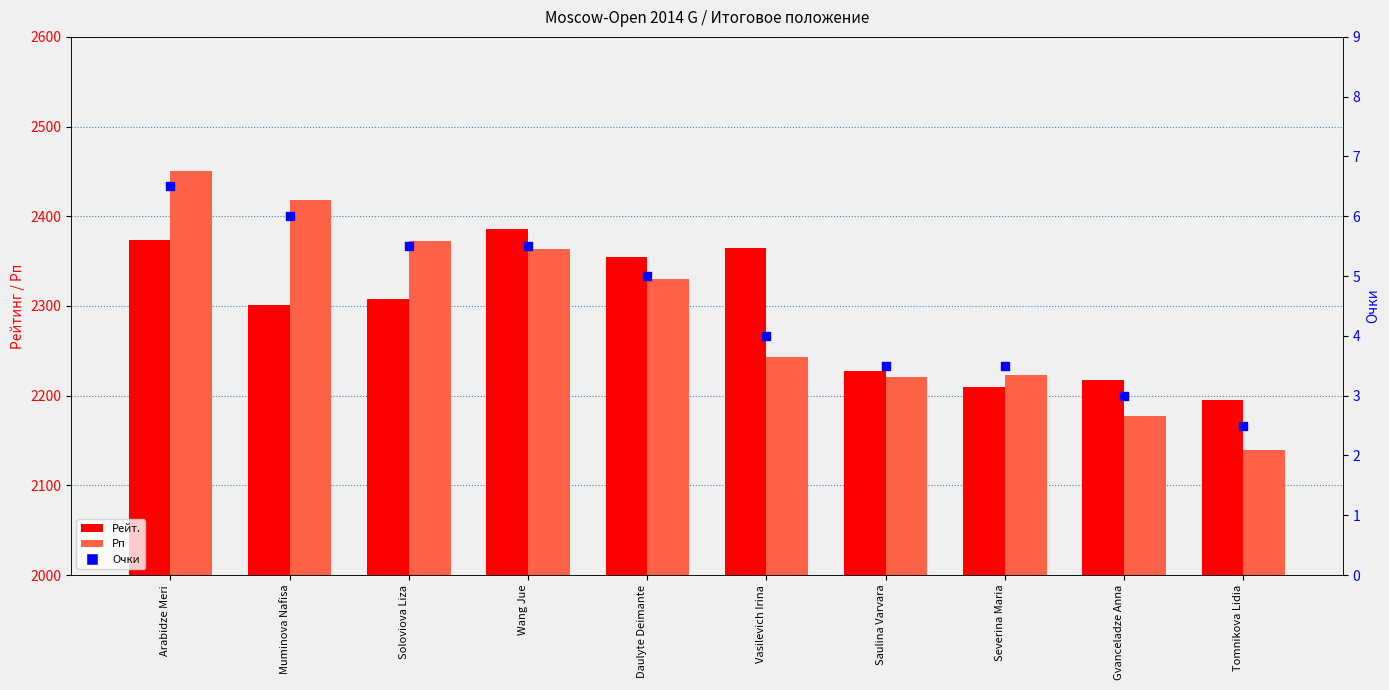

Which series reaches the maximum Y coordinate?

Рп